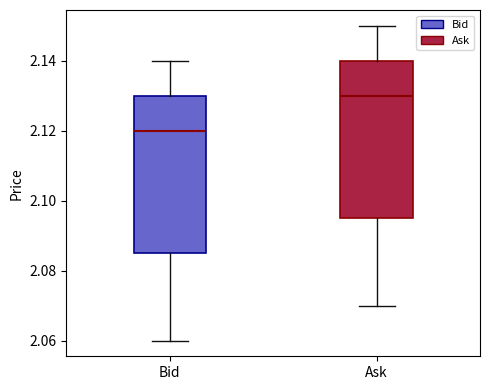

Reading left to right, transcribe this box plot: for each box, give where its median line is, the range the box spans, and where its two whiskers end, as read against the y-axis. The values are not printed on the chart, so give them approximately, as read against the axis.

Bid: median 2.120, box 2.086 to 2.130, whiskers 2.060 to 2.140
Ask: median 2.130, box 2.096 to 2.140, whiskers 2.070 to 2.150